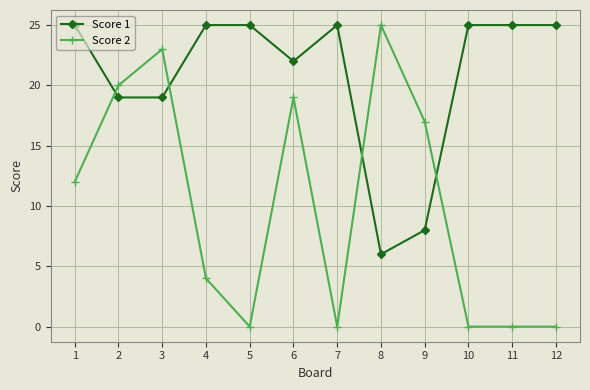

At which label does Score 2 reach its peak?

8